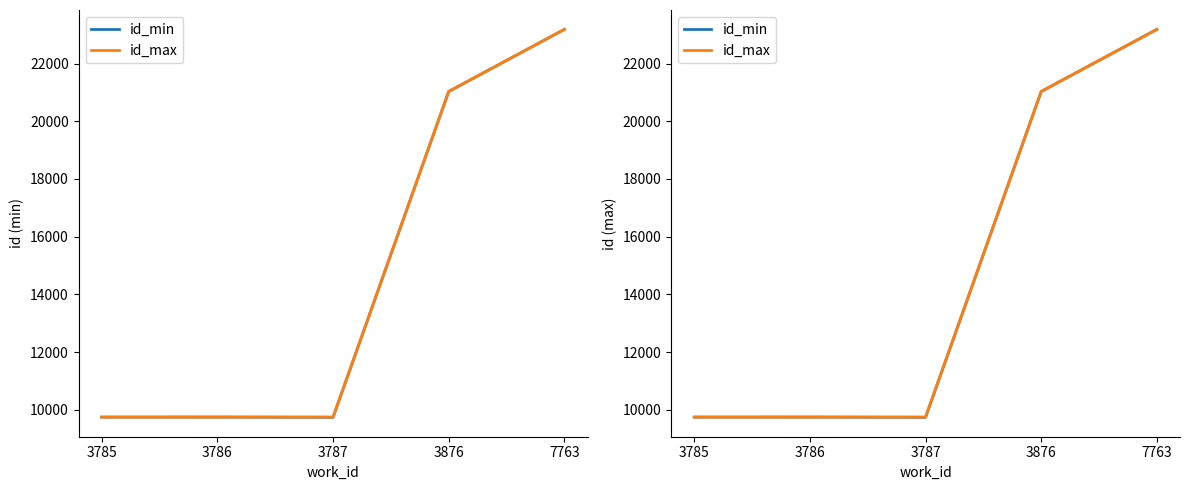

At which category does id_min reach its first local peak?

3786